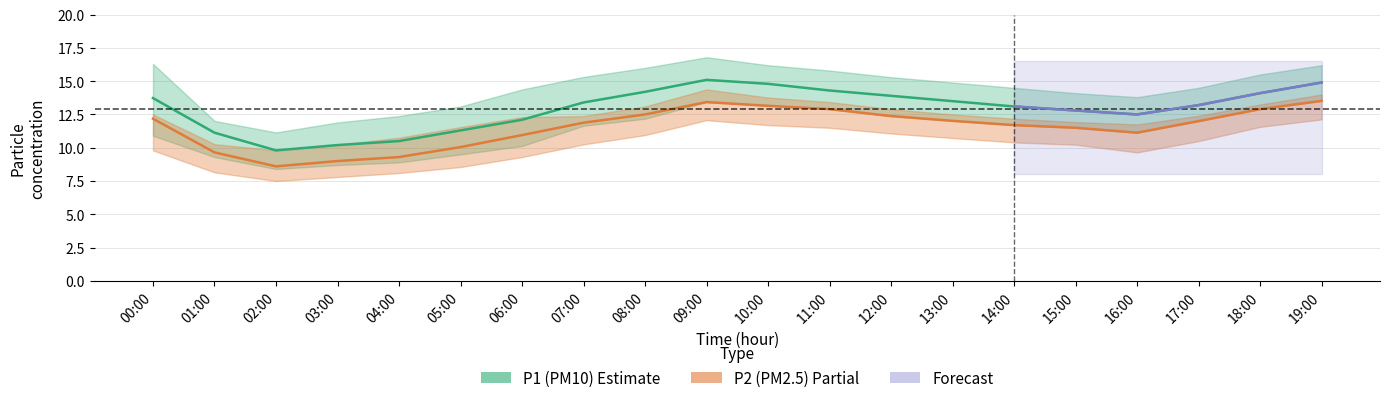

What is the lowest value of the P1_upper series?

11.2